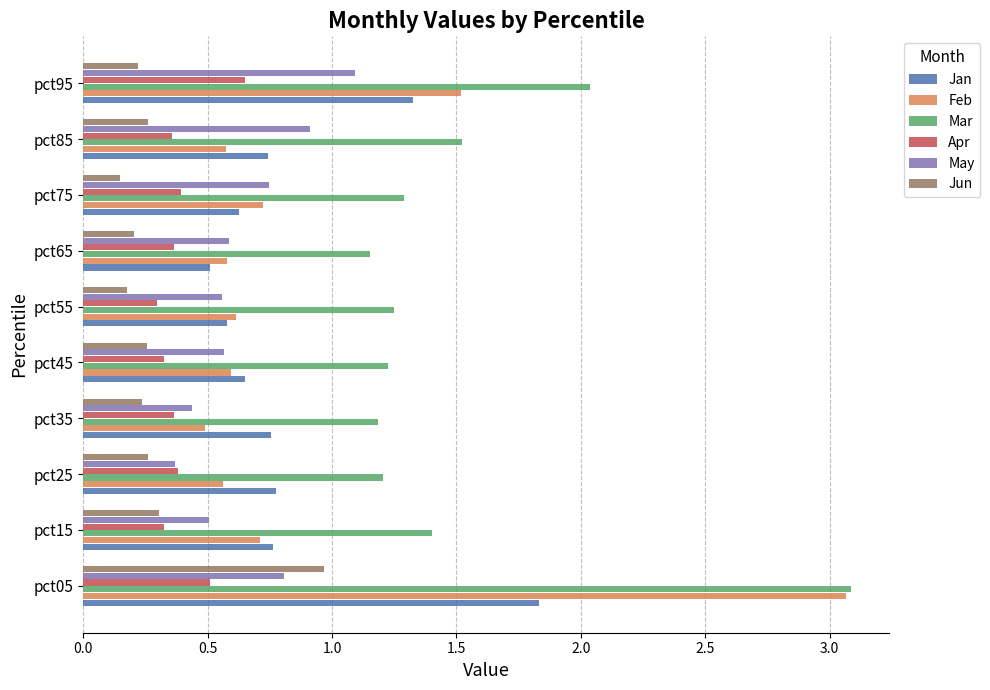

Is it true that Jan equals 1.1 at pct85?

False